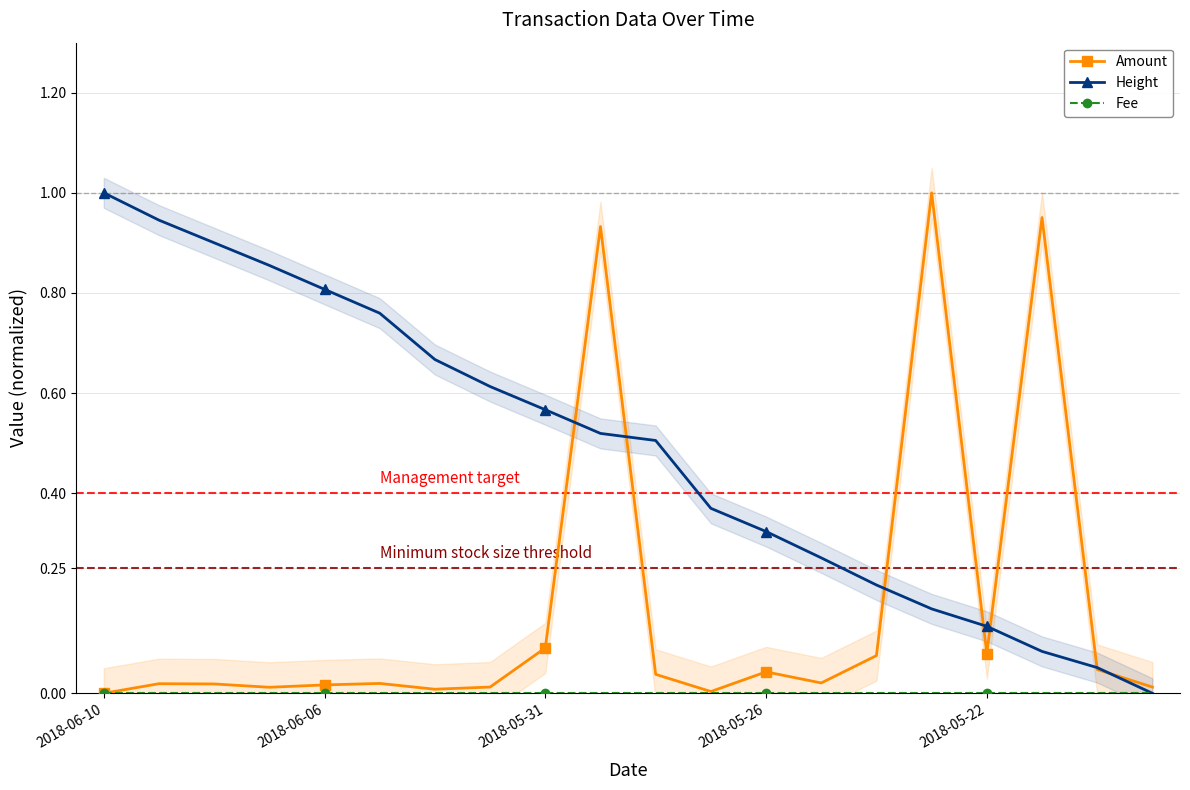

What is the highest value of the Amount series?

1.0